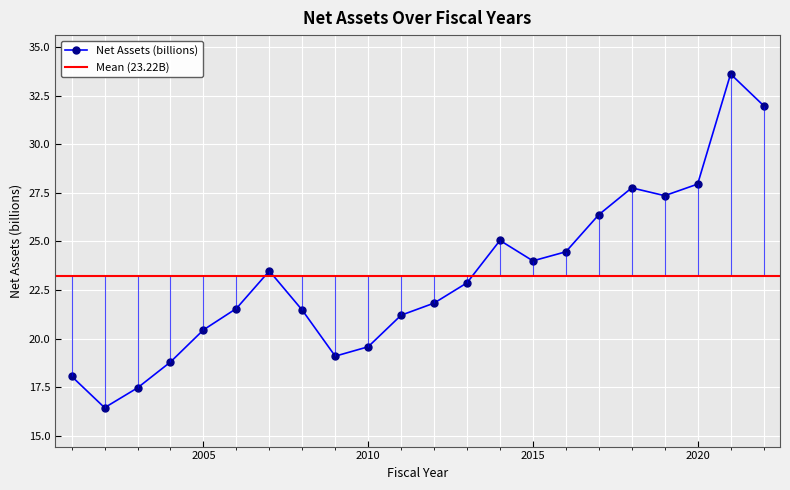

Where is the first local minimum?

2002